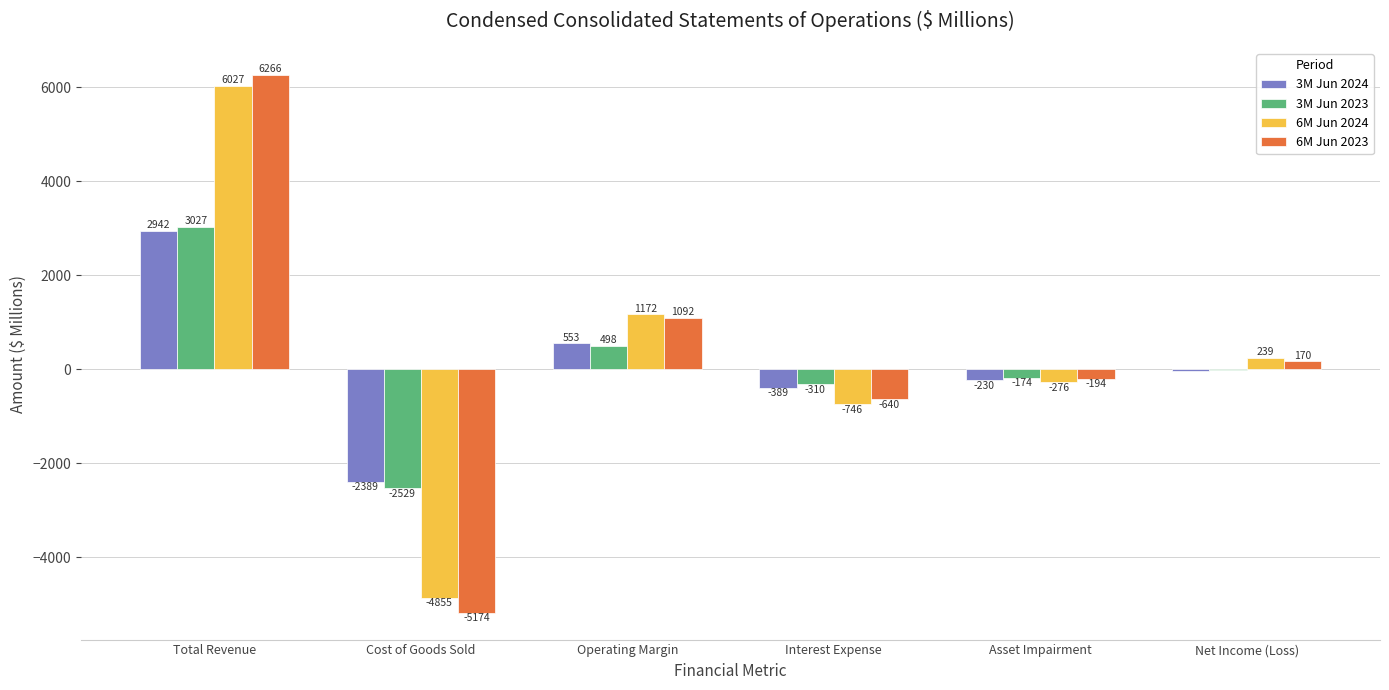

Where does the 3M Jun 2024 series first go above -39?

Total Revenue